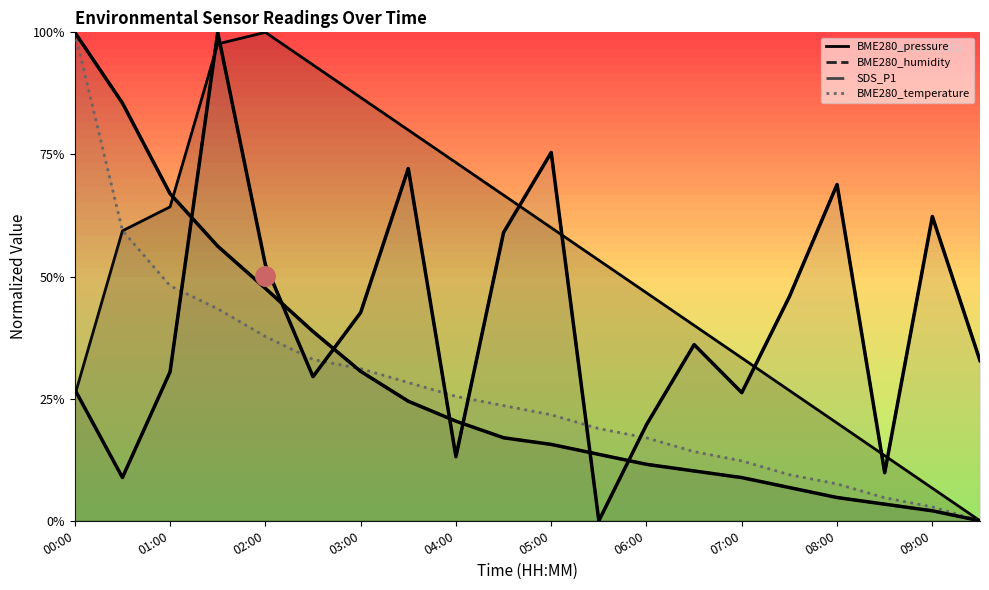

Which category has the lowest value in the BME280_temperature series?

09:30